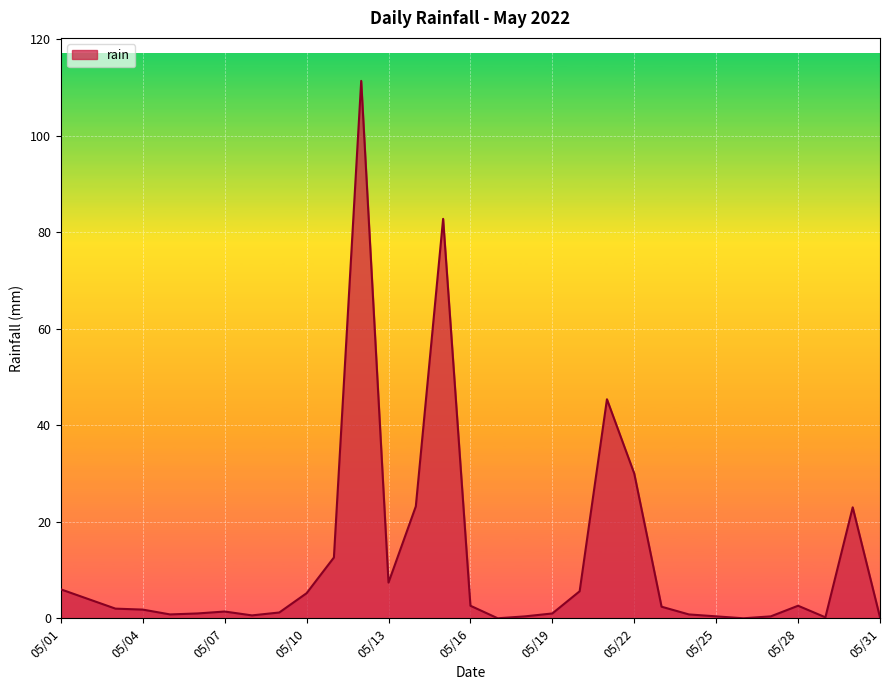

What is the difference between the maximum and minimum values?

111.4